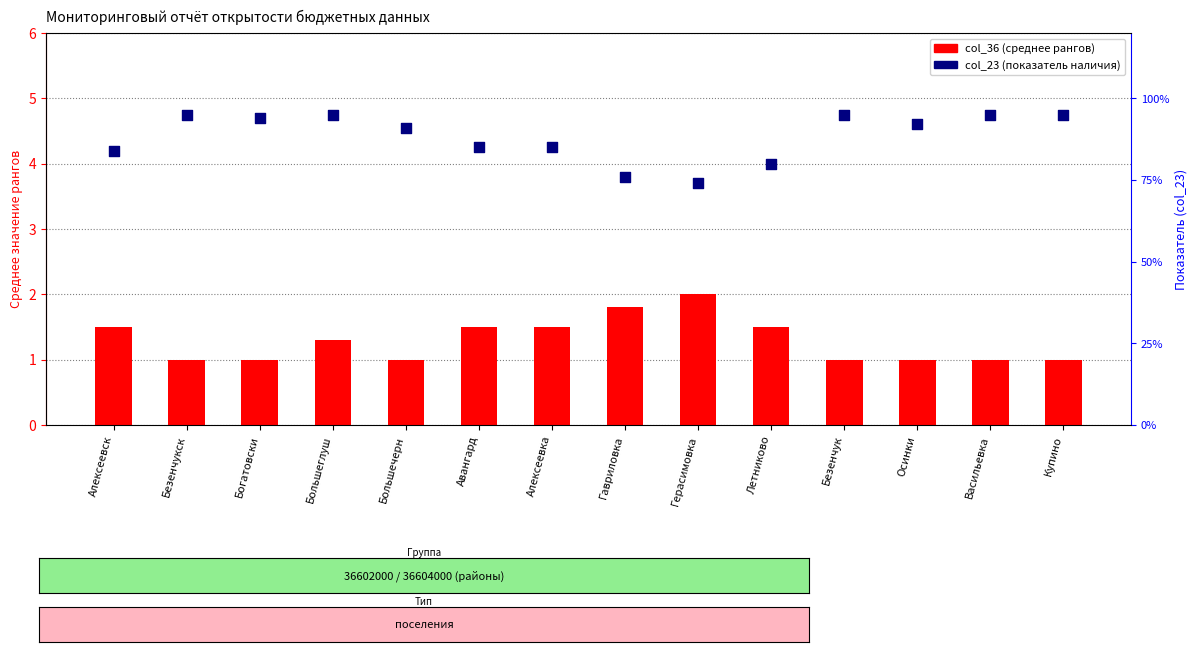

Which series contains the lowest Y value?

col_36 (среднее рангов)